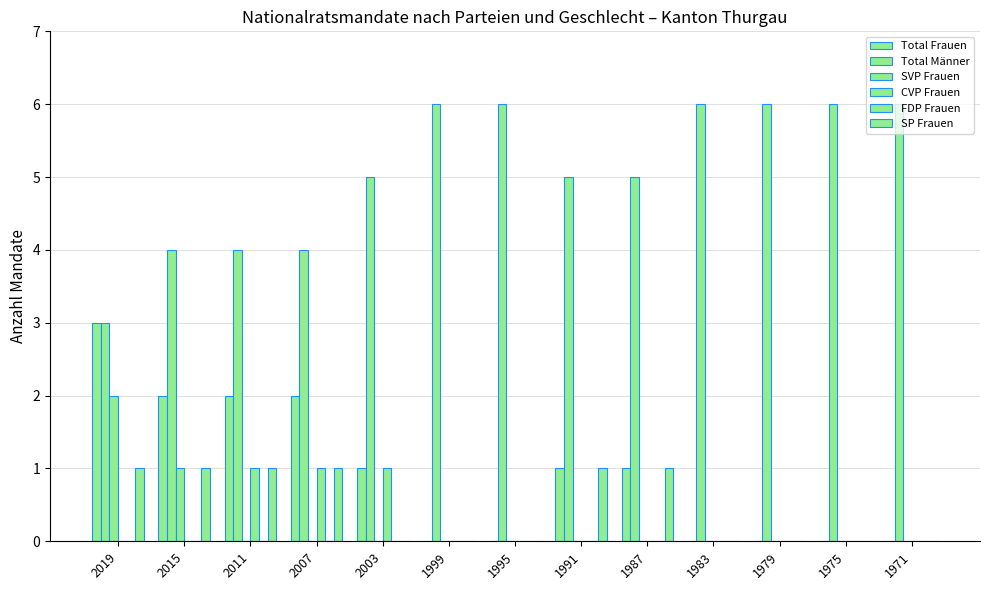

Which label corresponds to the largest value in the chart?

1999